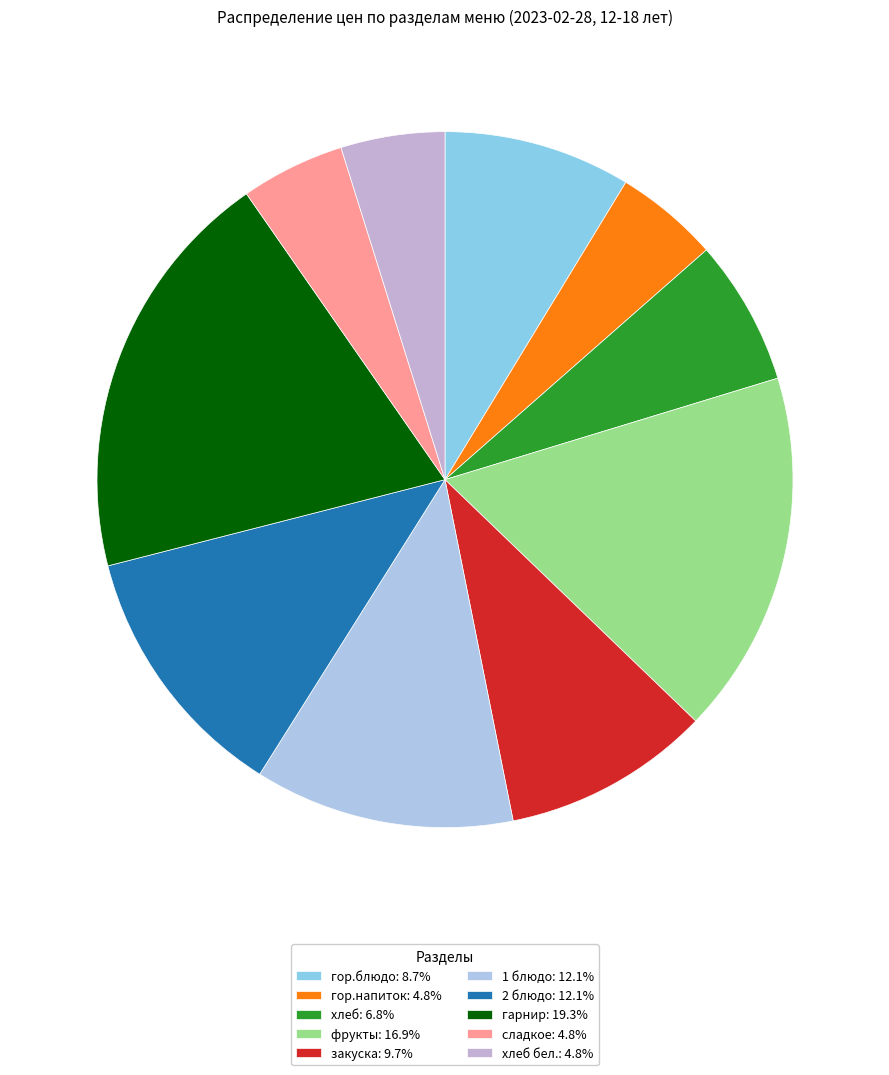

Count the number of slices in the pie.

10